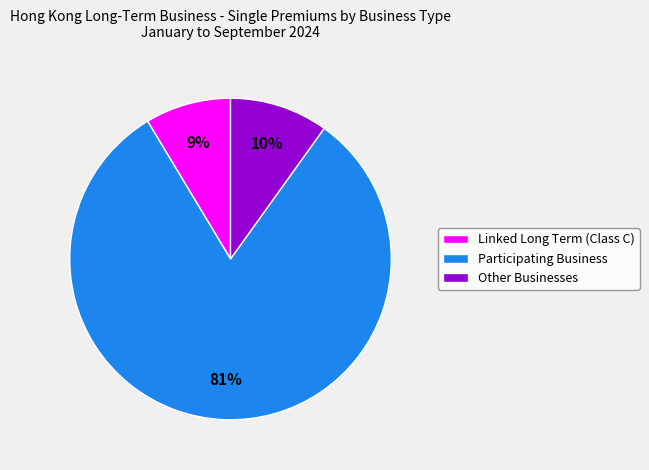

To the nearest percent, what percentage of the pie is Participating Business?

81%